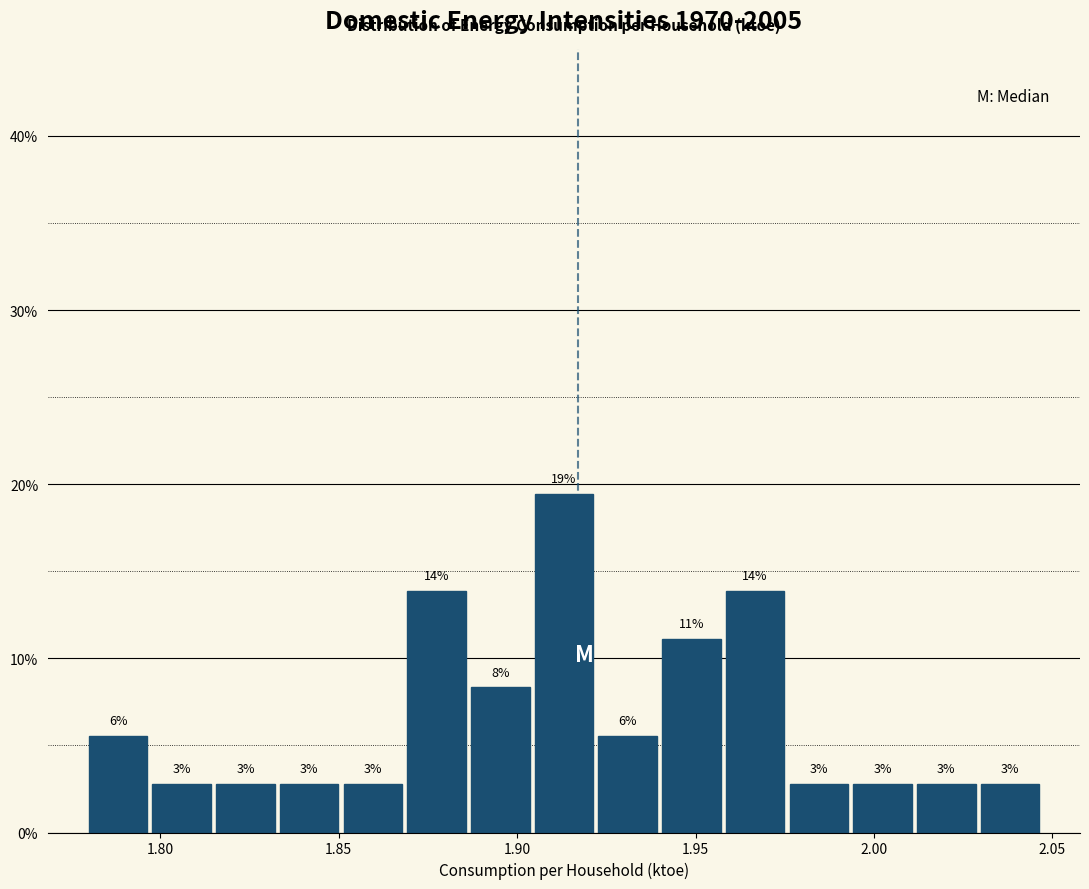

Around what value on the x-axis is the tallest bar? Give the approximate position of its centre, as read against the axis.

1.915